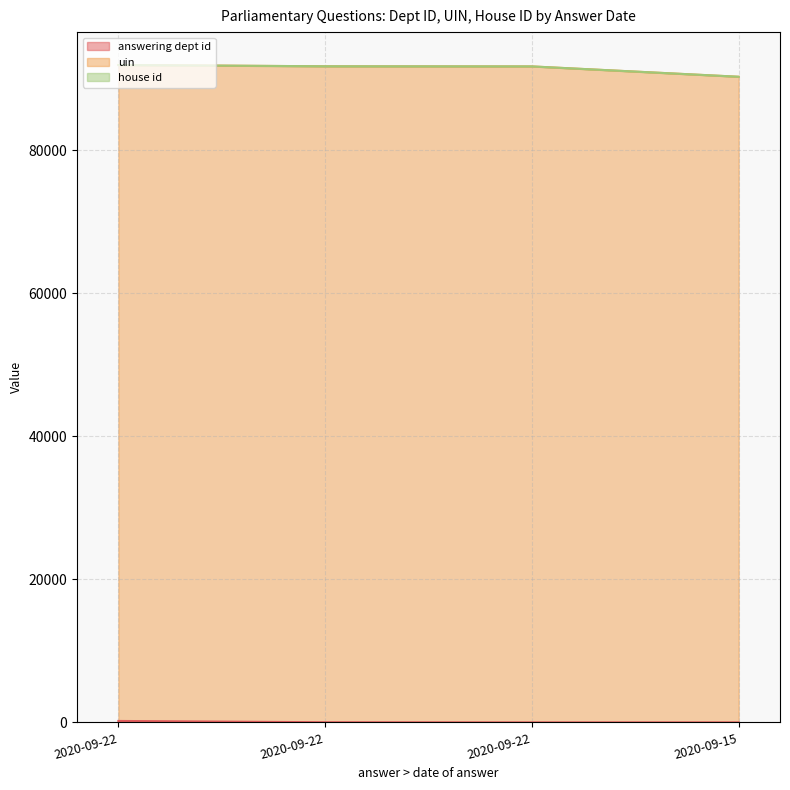

True or false: answering dept id and uin cross at least once.

False